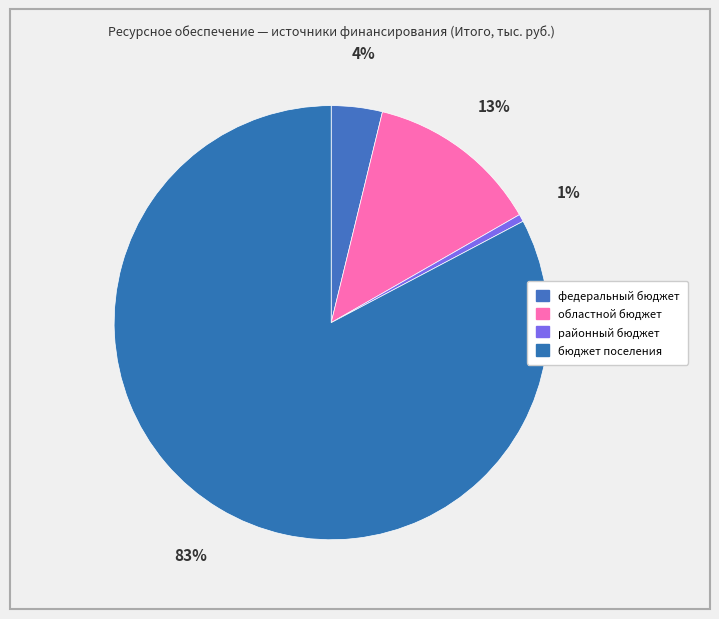

The районный бюджет slice represents 10% of the pie. True or false?

False